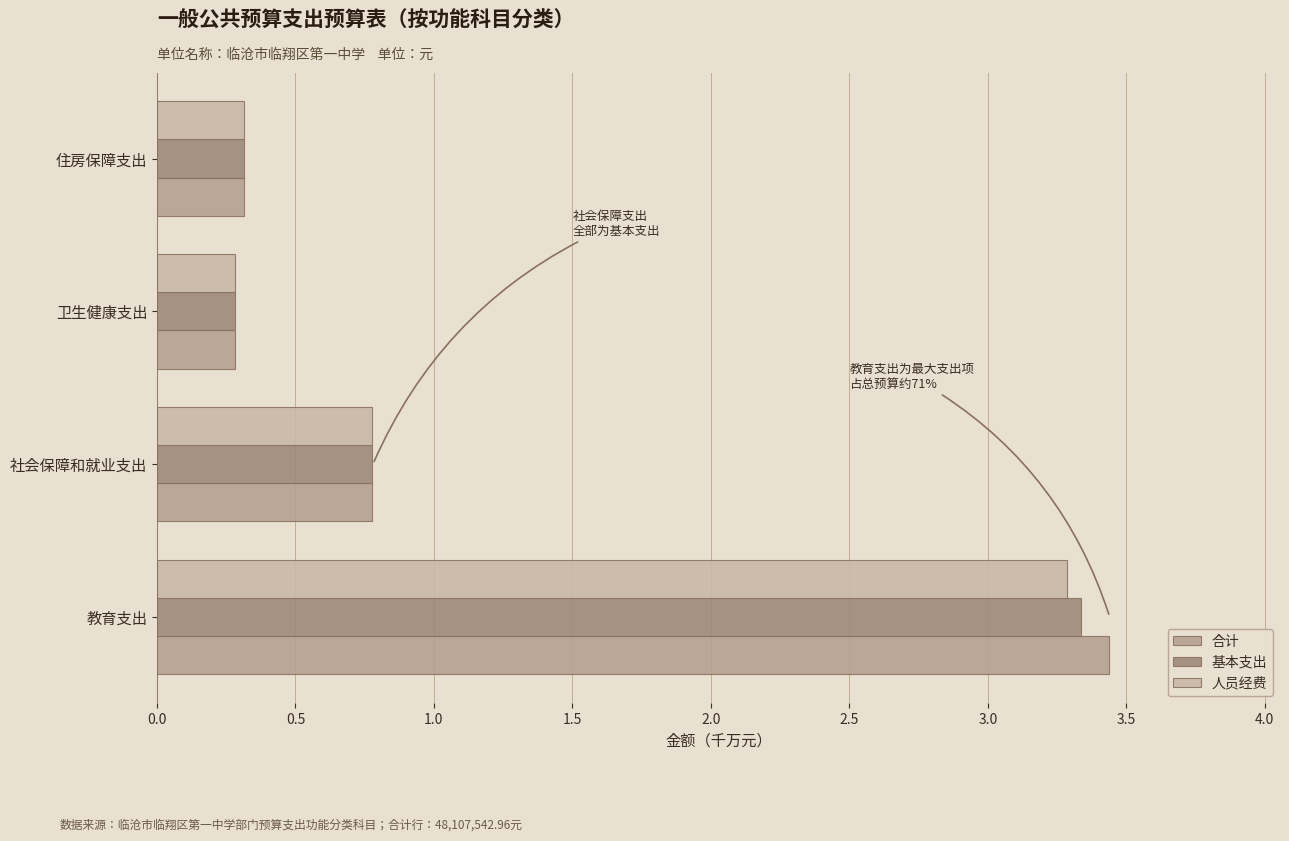

How many categories are shown in the chart?

4